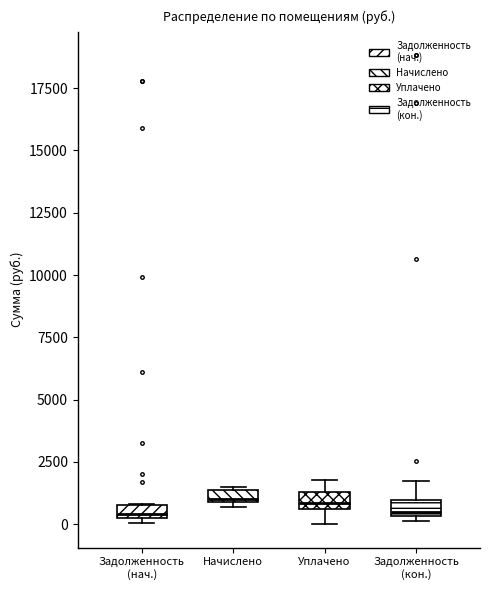

Where does the lower whisker of the box for Уплачено end on the y-axis? The values are not printed on the chart, so give them approximately, as read against the axis.

0